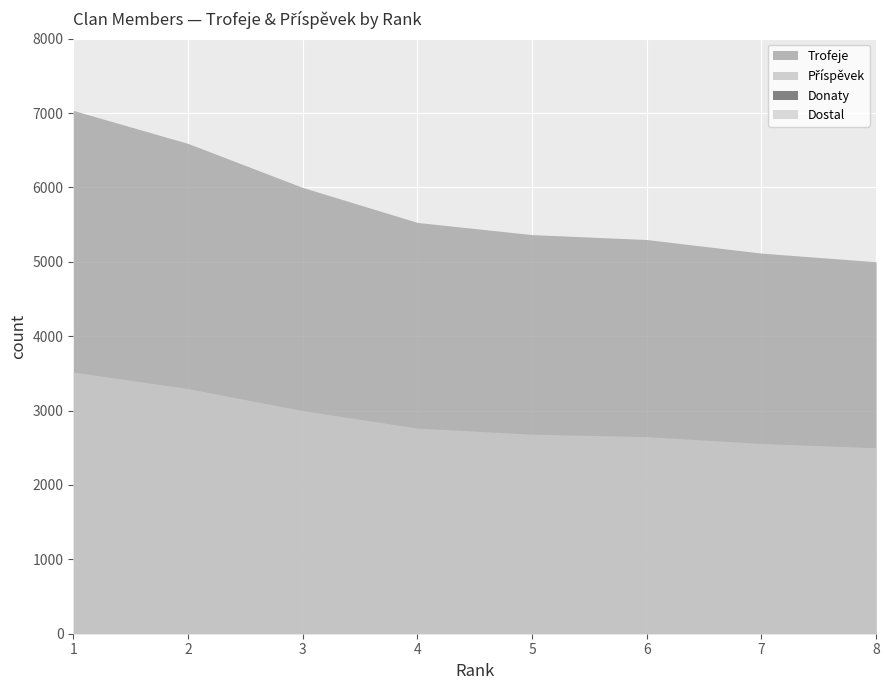

How many values in the Příspěvek series are below 2765?

4